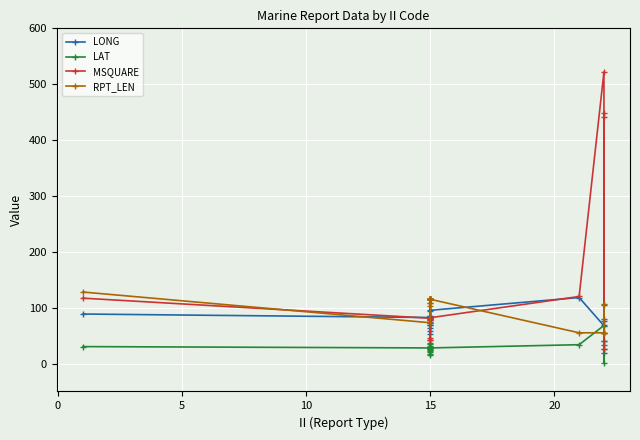

What is the spread (max minus min) of values at 15?

54.5